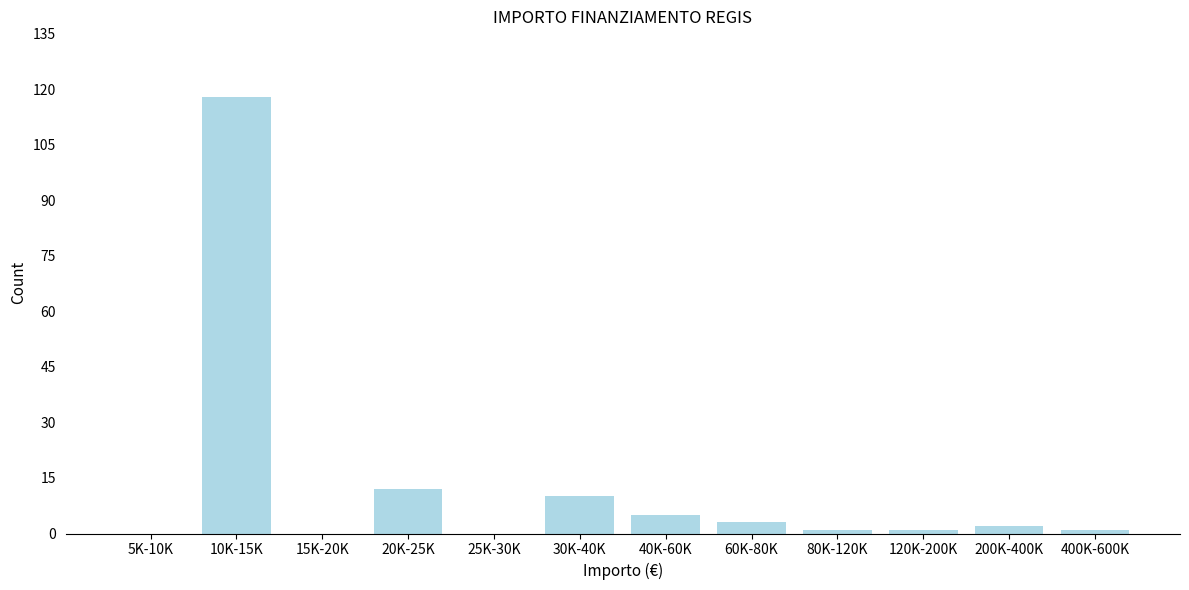

Reading right to left, what are all the values shown in this chart?

400K-600K=1	200K-400K=2	120K-200K=1	80K-120K=1	60K-80K=3	40K-60K=5	30K-40K=10	25K-30K=0	20K-25K=12	15K-20K=0	10K-15K=118	5K-10K=0